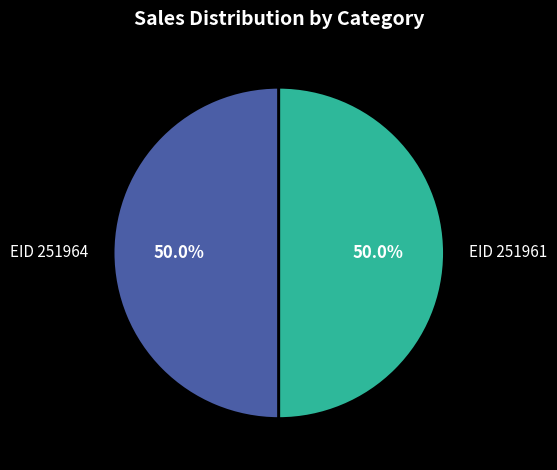

To the nearest percent, what is the average slice percentage?

50%